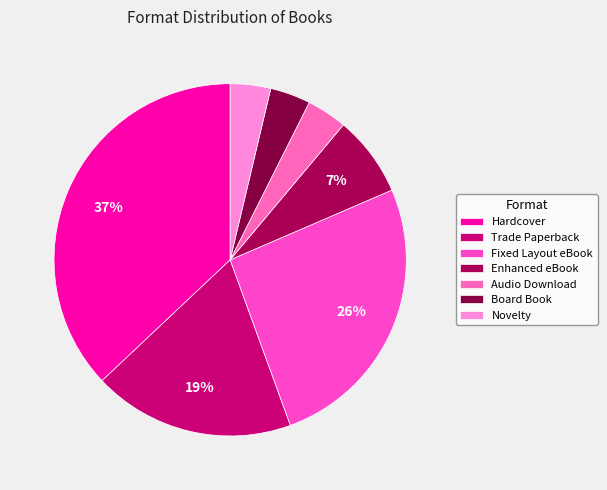

How many slices are in this pie chart?

7